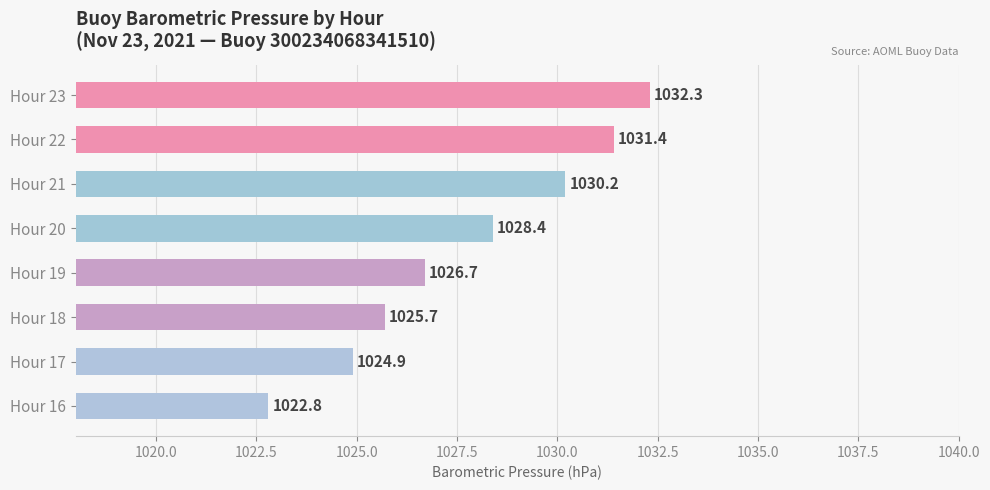

Which category has the highest value across all series?

Hour 23